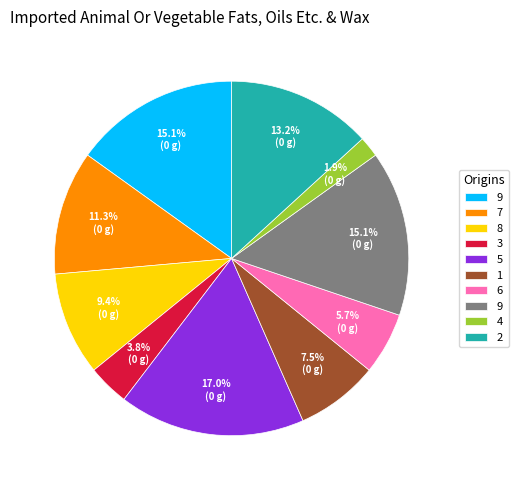

Is there a majority slice in this chart?

No